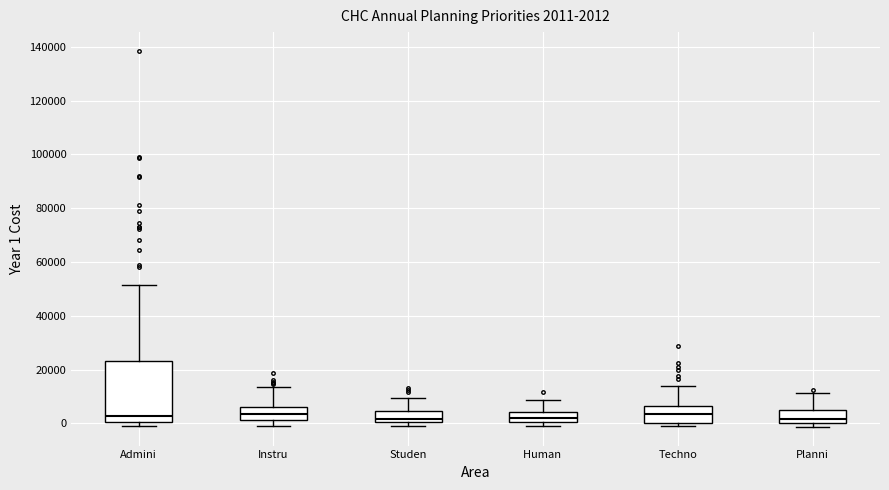

Comparing the boxes themselves (not the whiskers), which one is the tallest?

Admini